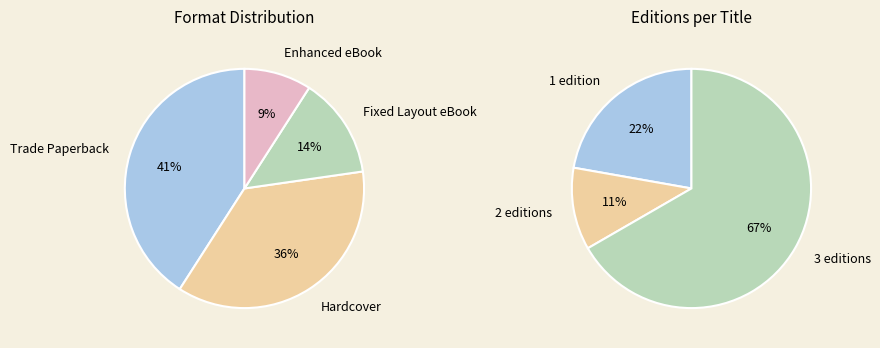

Do Fixed Layout eBook and Enhanced eBook together represent more than half of the pie?

No